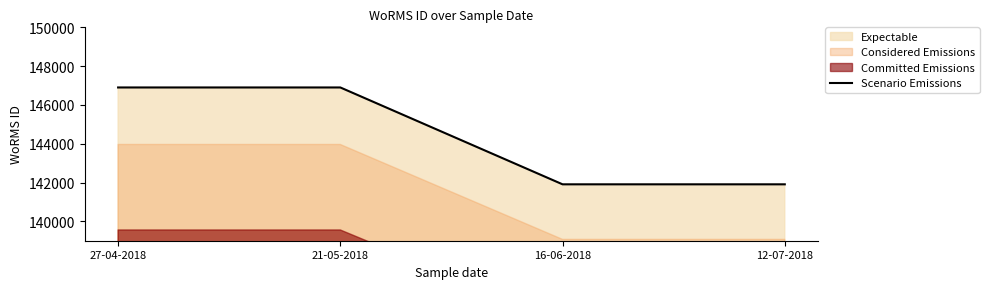

Which has a higher value, 16-06-2018 or 27-04-2018?

27-04-2018